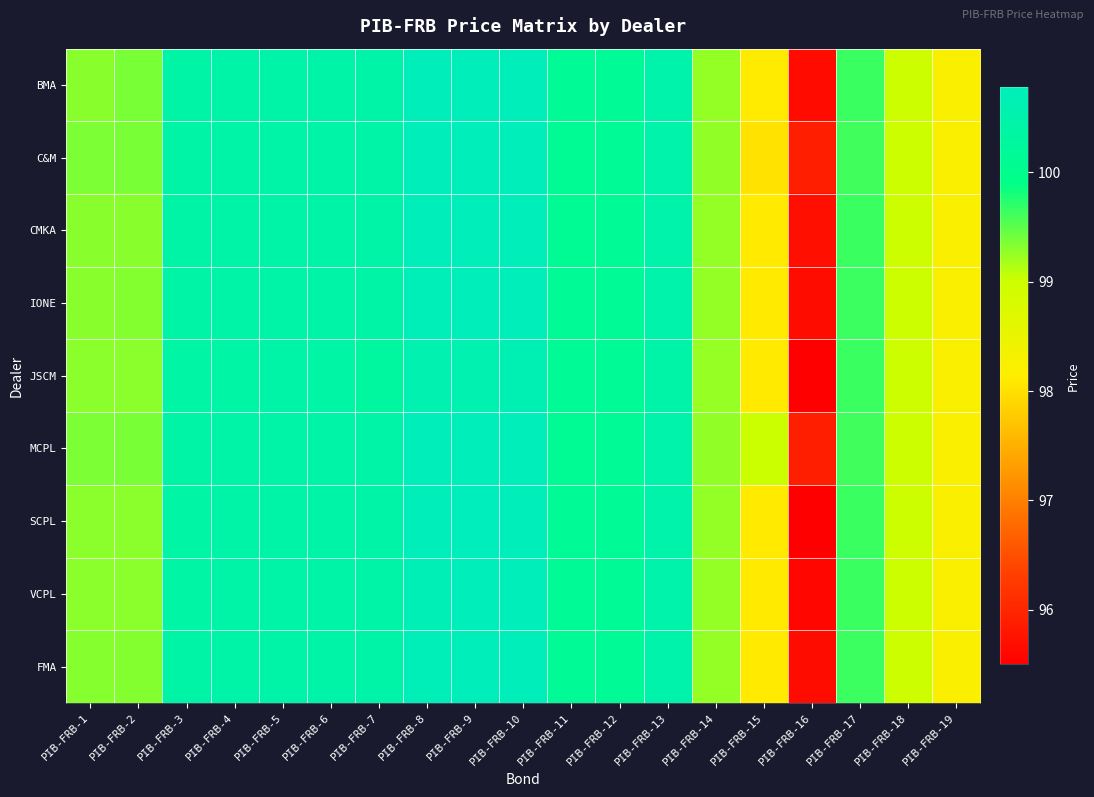

What is the minimum value shown in the chart?

95.5